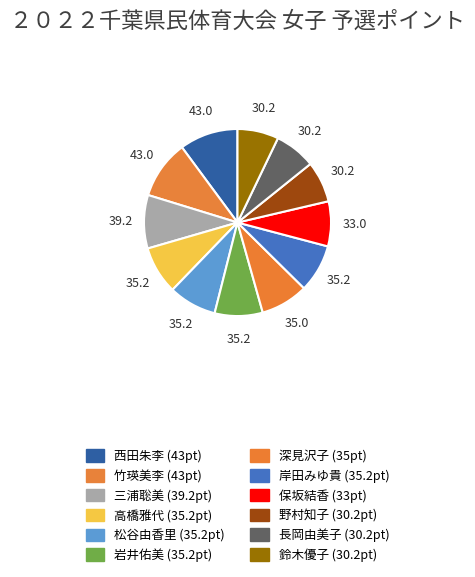

How many segments does this pie chart have?

12